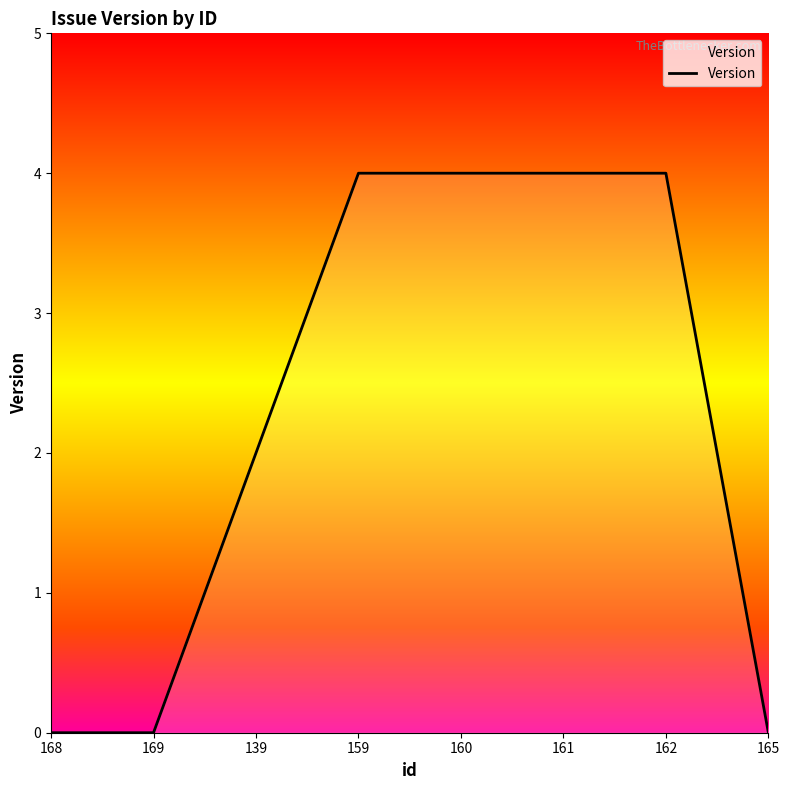

Reading right to left, extract all data points from this chart.

165=0	162=4	161=4	160=4	159=4	139=2	169=0	168=0